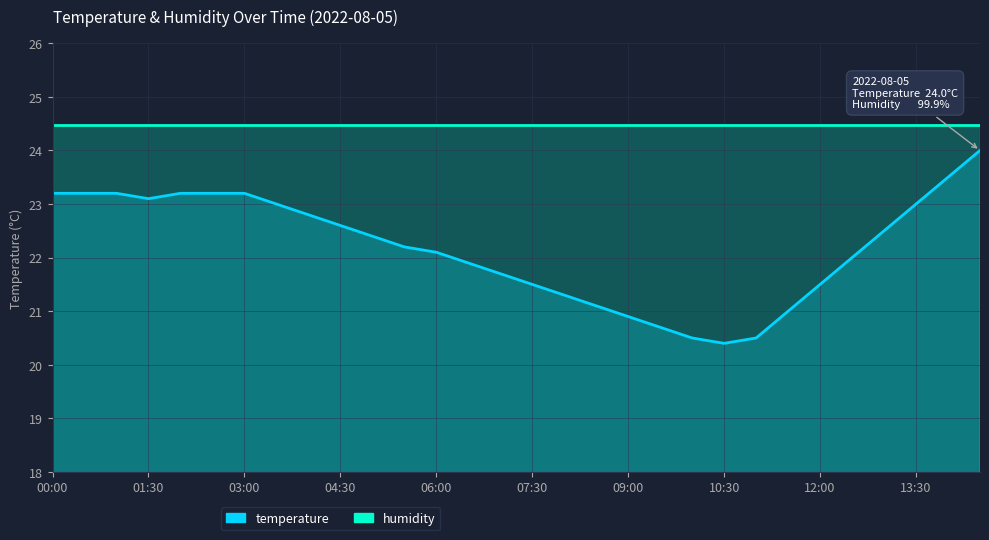

What is the minimum value for humidity?

24.5